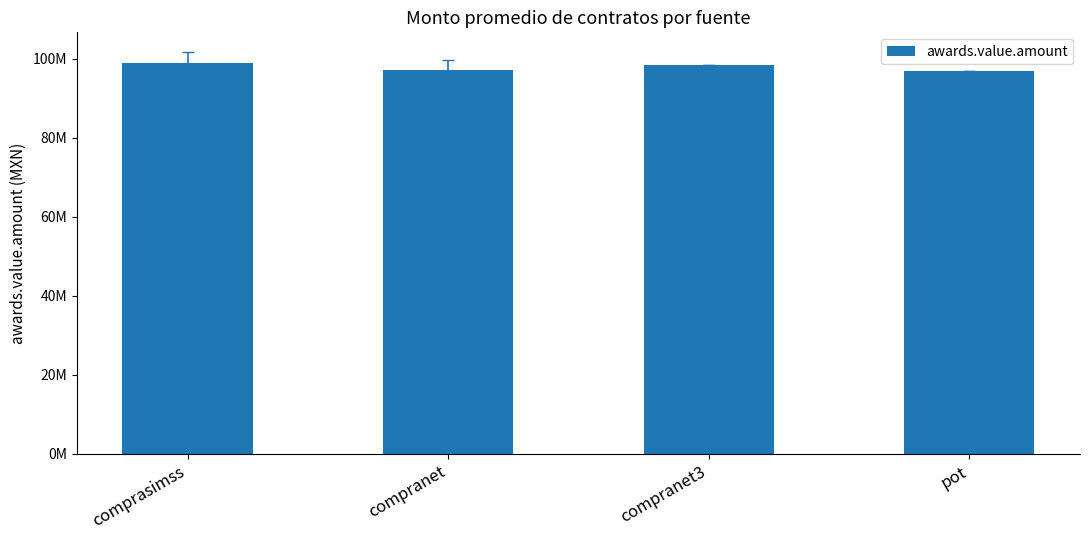

List the labels in order of value, smallest first.

pot, compranet, compranet3, comprasimss